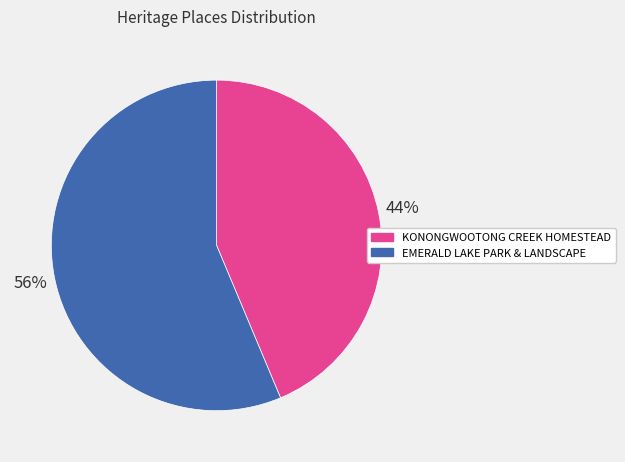

To the nearest percent, what is the combined percentage of KONONGWOOTONG CREEK HOMESTEAD and EMERALD LAKE PARK & LANDSCAPE?

100%